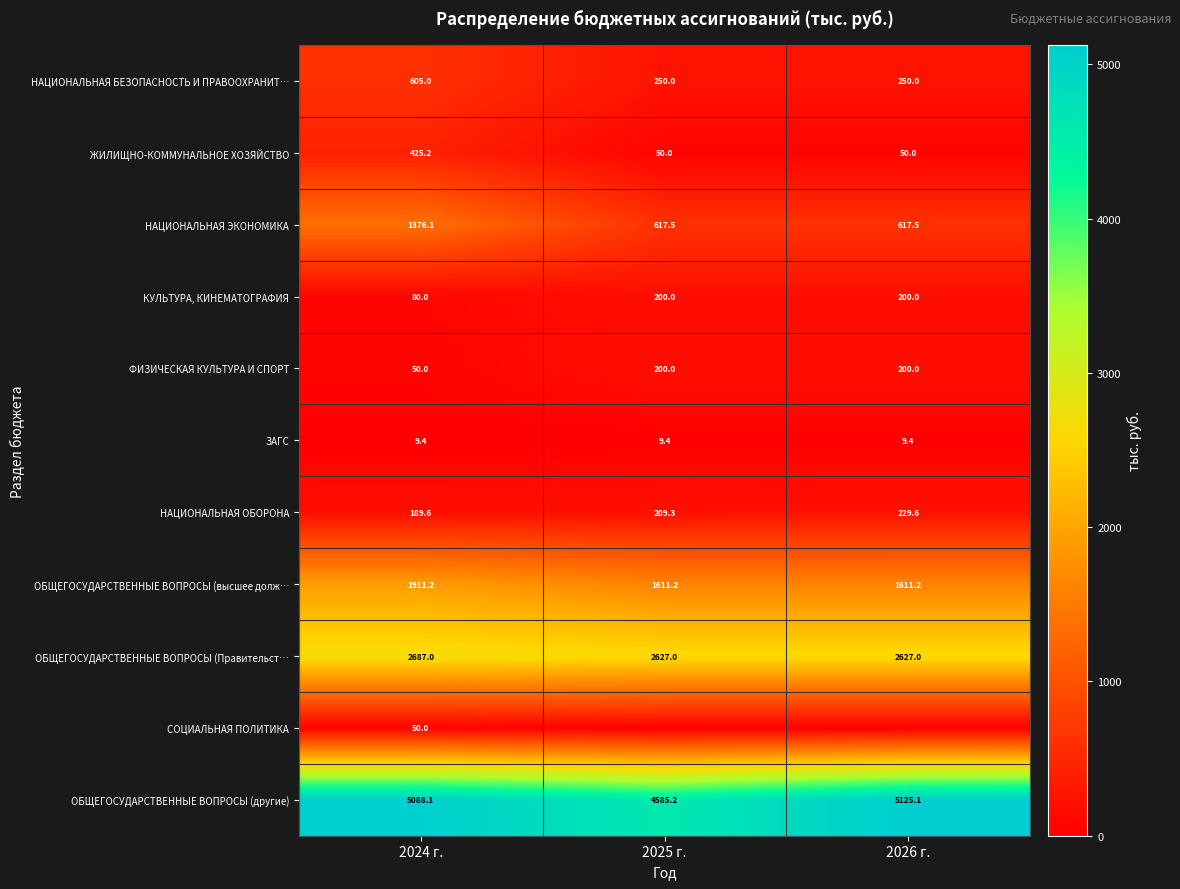

What is the average value of the ОБЩЕГОСУДАРСТВЕННЫЕ ВОПРОСЫ (Правительст… series?

2647.0